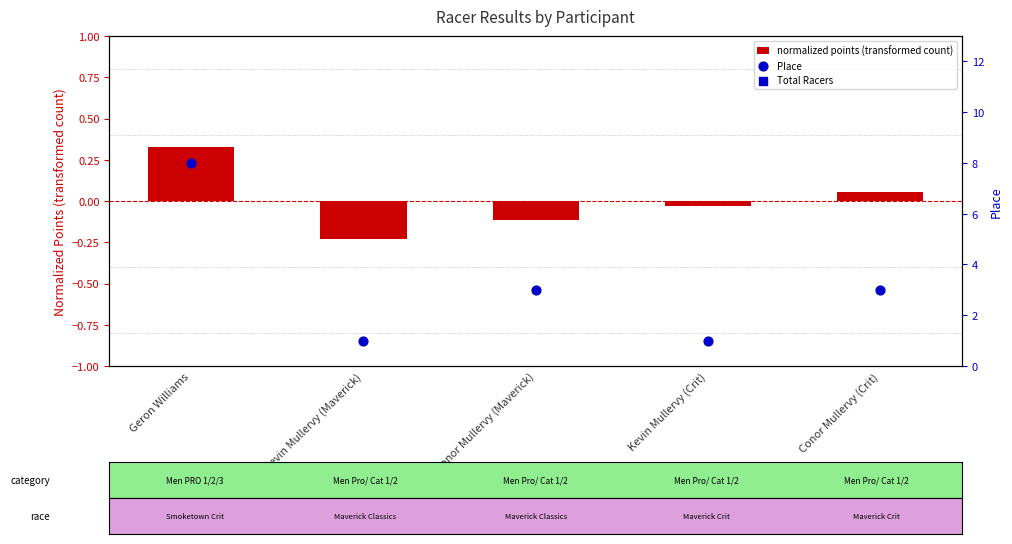

Which series contains the highest Y value?

Total Racers